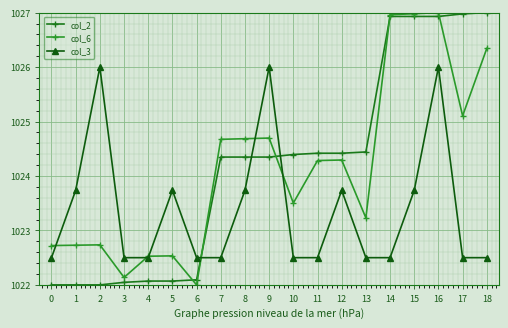

Which series has the largest total across all categories?

col_2